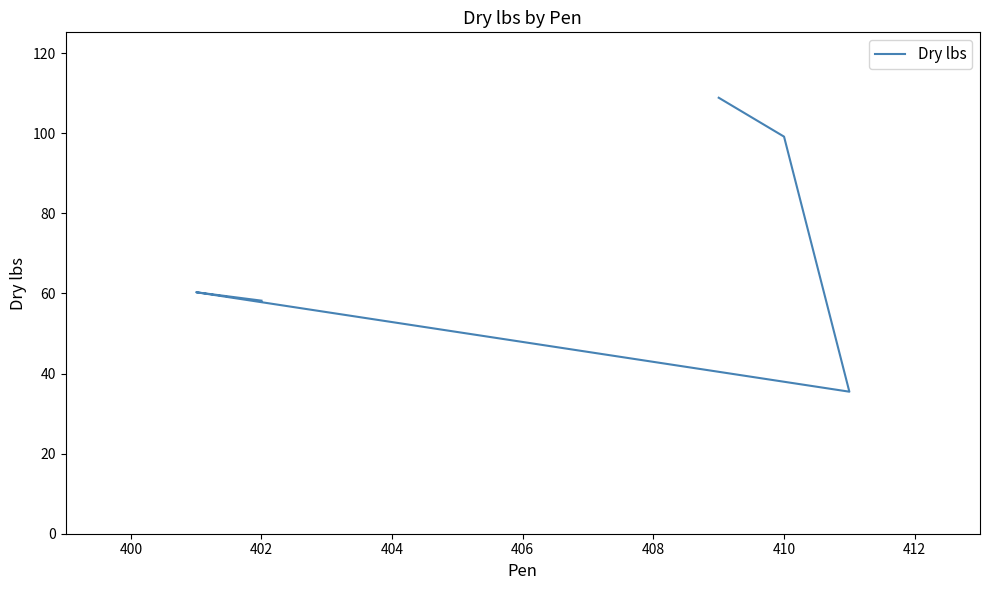

What is the difference between the values at 404 and 406?

2.1